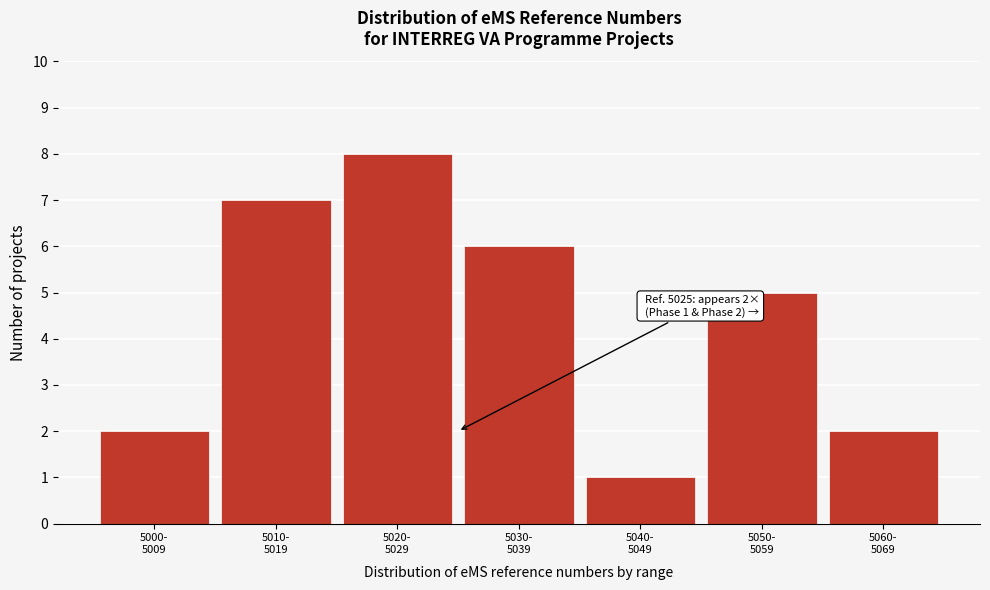

Reading left to right, what are all the values shown in this chart?

2	7	8	6	1	5	2